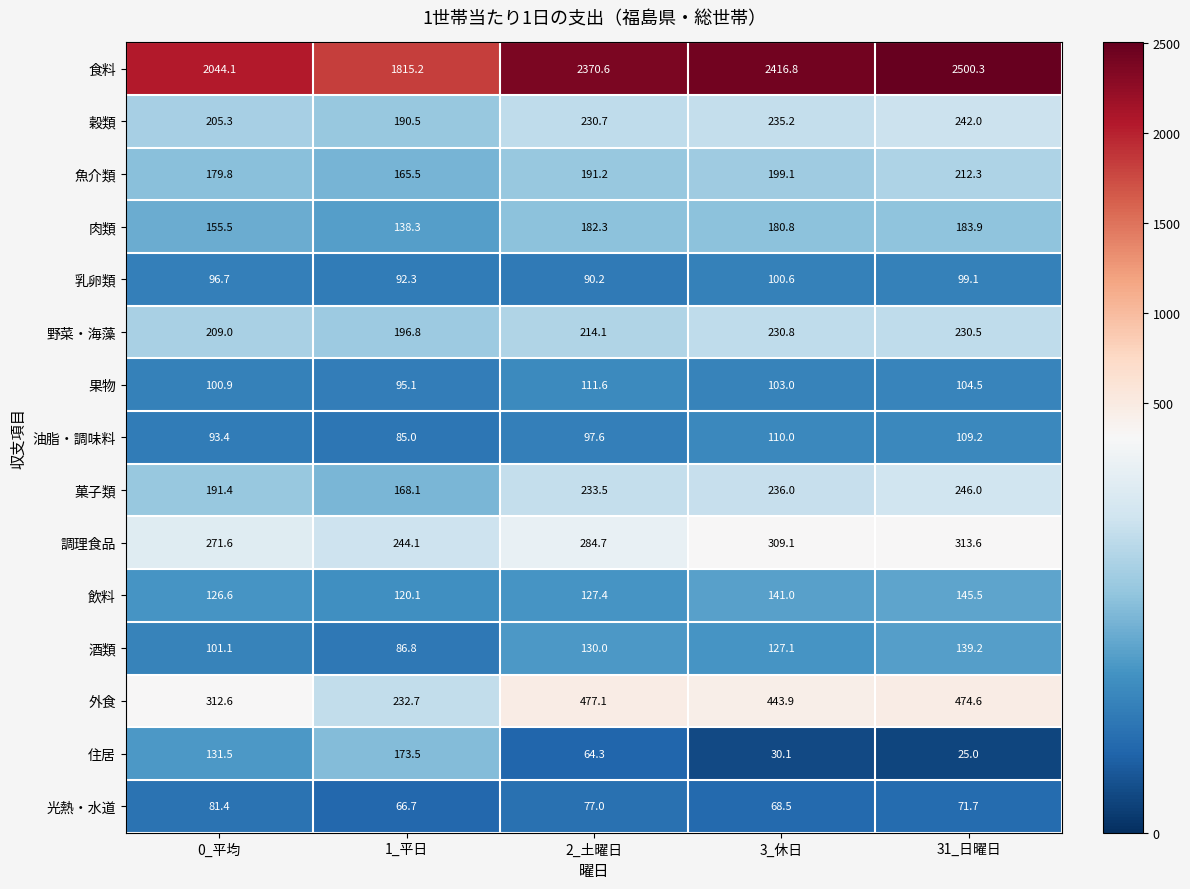

What is the spread (max minus min) of values at 3_休日?

2386.7